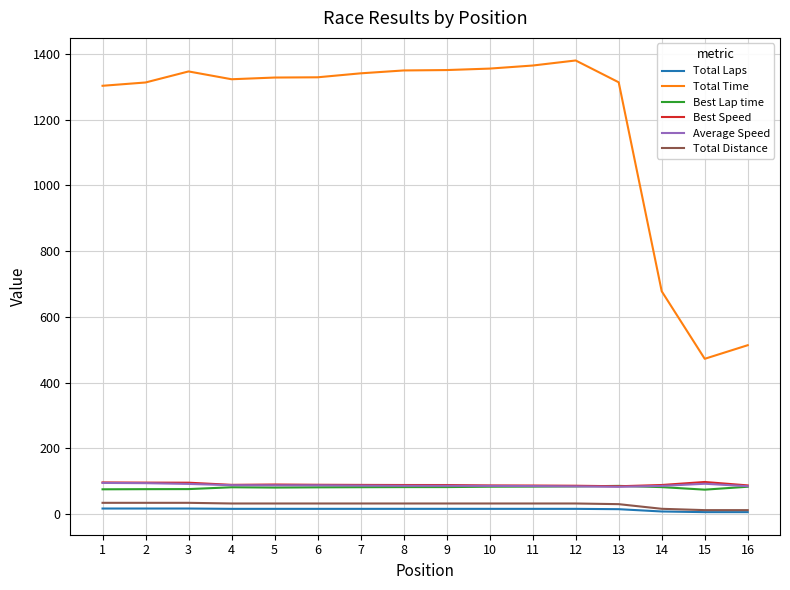

What is the difference between the maximum and minimum values in the Best Lap time series?

11.4